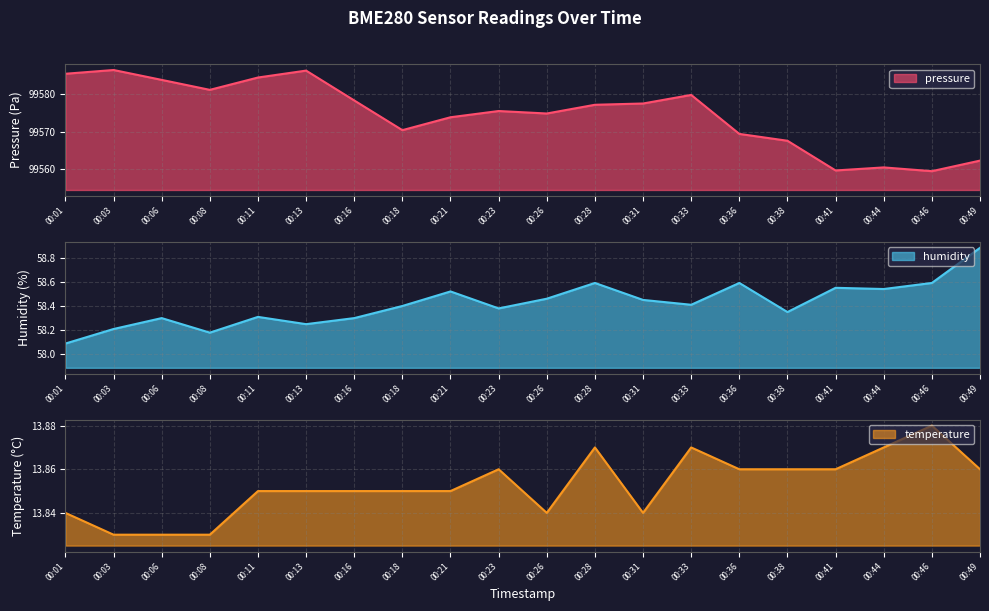

True or false: humidity and temperature cross at least once.

False